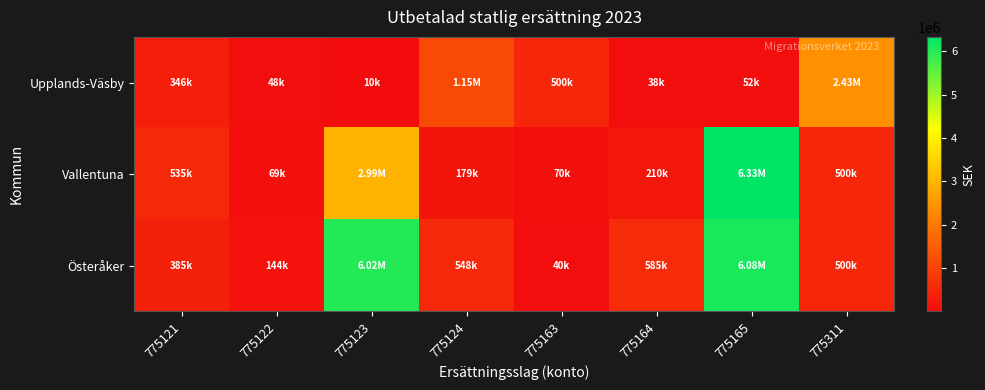

Reading right to left, transcribe all the data shown in this chart.

Upplands-Väsby: 775311=2425950	775165=52000	775164=37800	775163=500000	775124=1152150	775123=10000	775122=47640	775121=345840
Vallentuna: 775311=500000	775165=6327750	775164=210000	775163=70000	775124=178650	775123=2986800	775122=69420	775121=535460
Österåker: 775311=500000	775165=6081150	775164=585000	775163=40000	775124=547860	775123=6015520	775122=144180	775121=385270